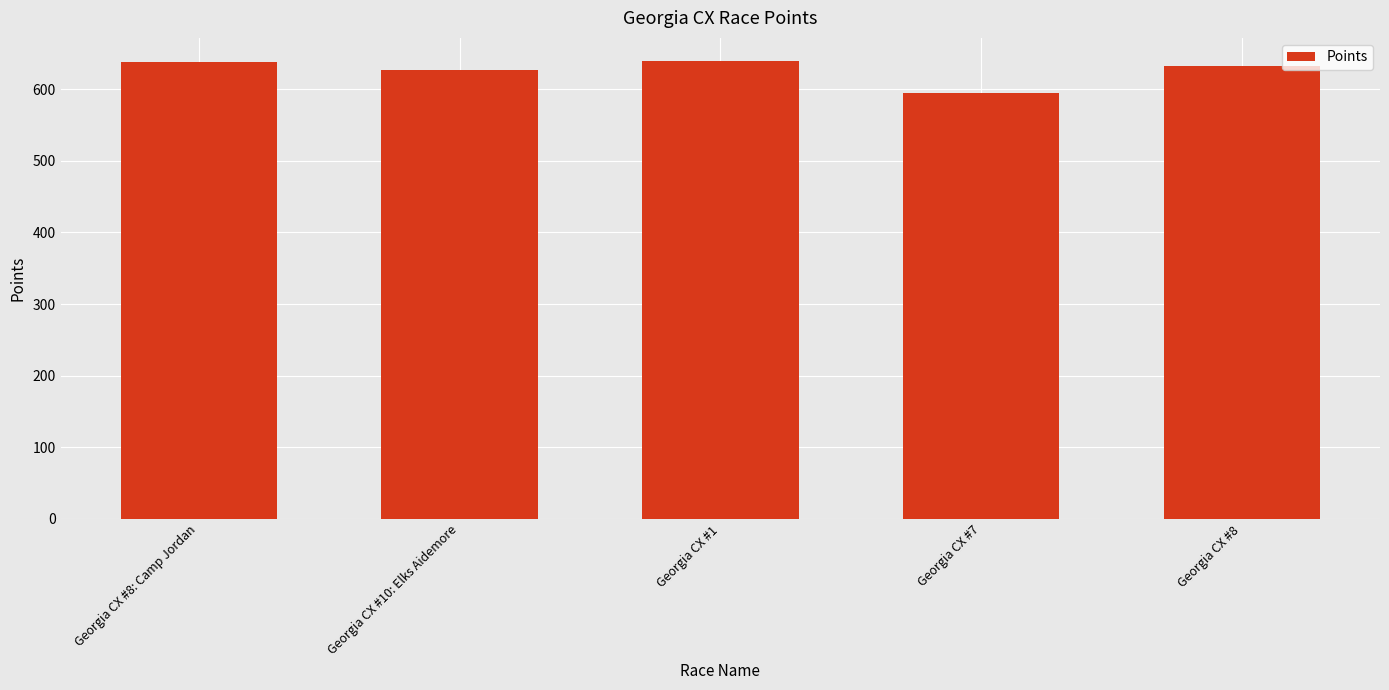

What is the sum of the values at Georgia CX #7 and Georgia CX #10: Elks Aidemore?

1221.0